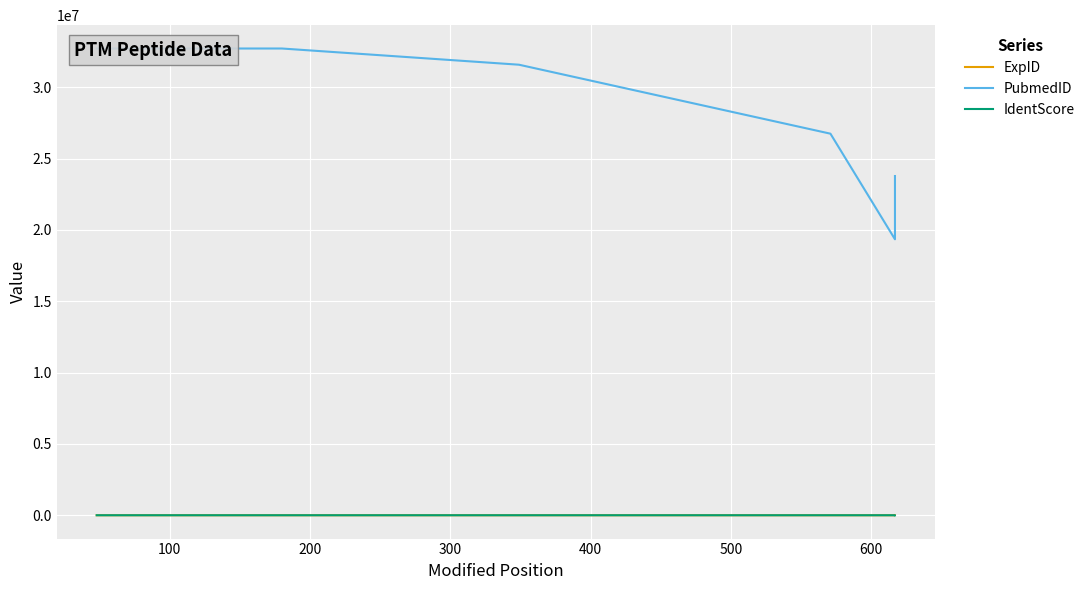

What is the sum of all ExpID values?

484.0